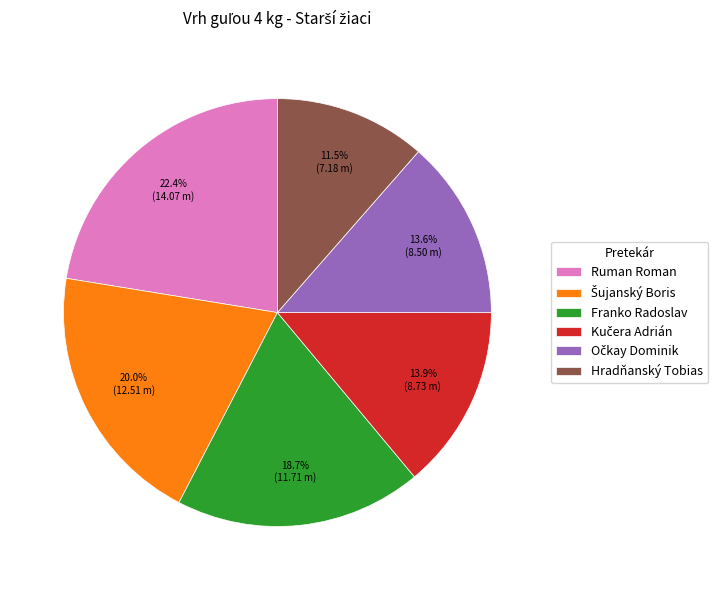

Which category has the smallest portion of the pie?

Hradňanský Tobias